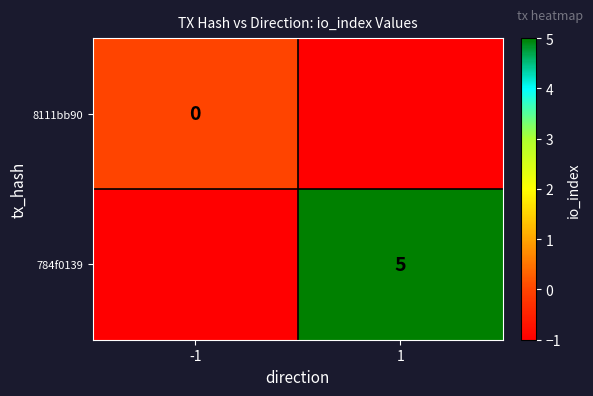

True or false: 784f0139 has a value of 5 at 1.

True